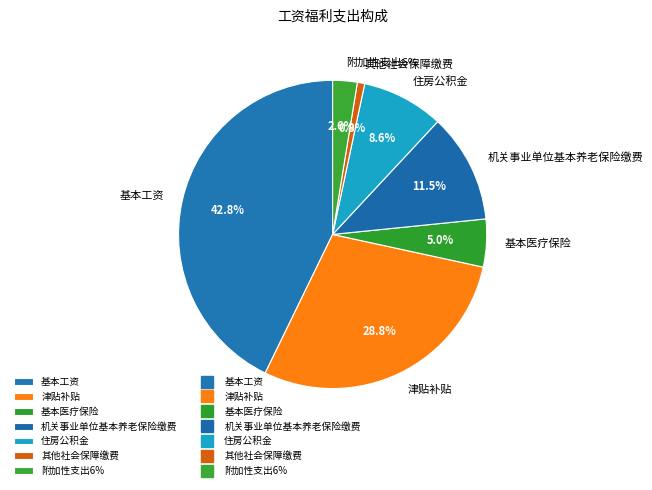

Count the number of slices in the pie.

7